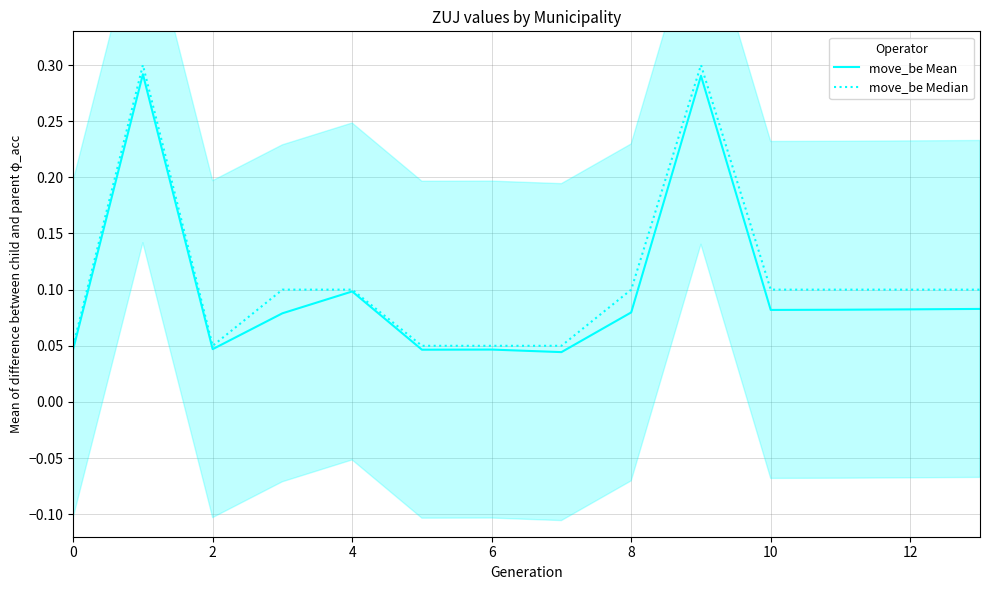

List the series in order of their overall mean, highest first.

move_be Median, move_be Mean